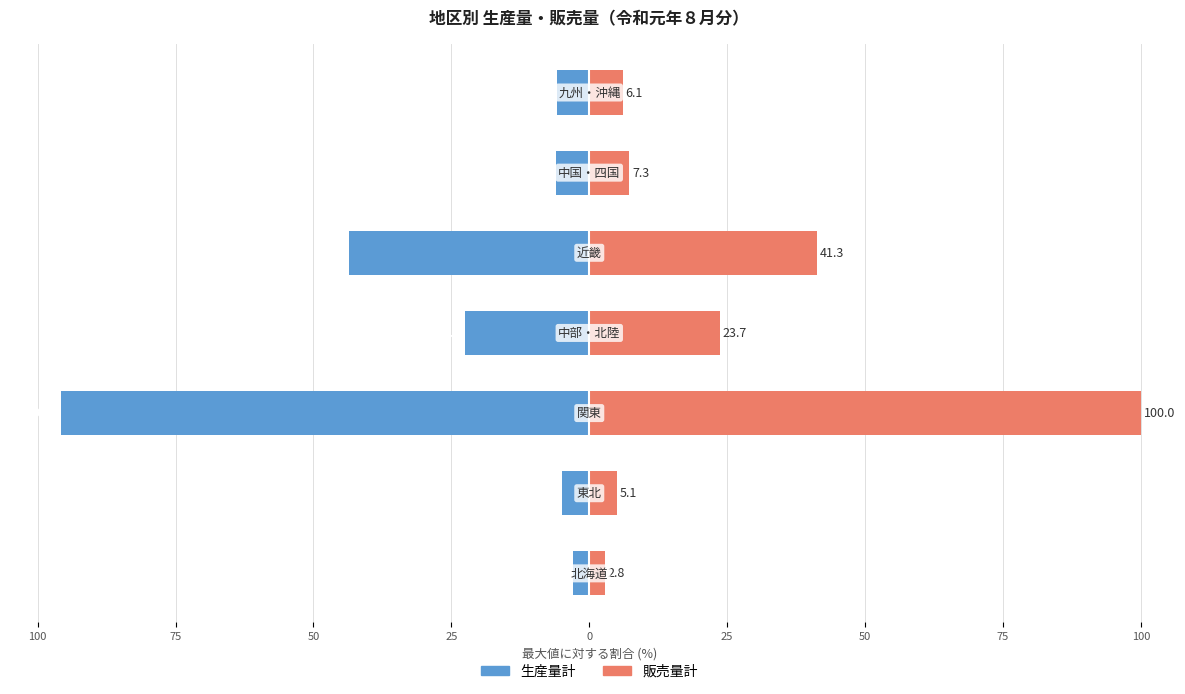

True or false: 生産量計 has a value of -5.3 at 100.

False